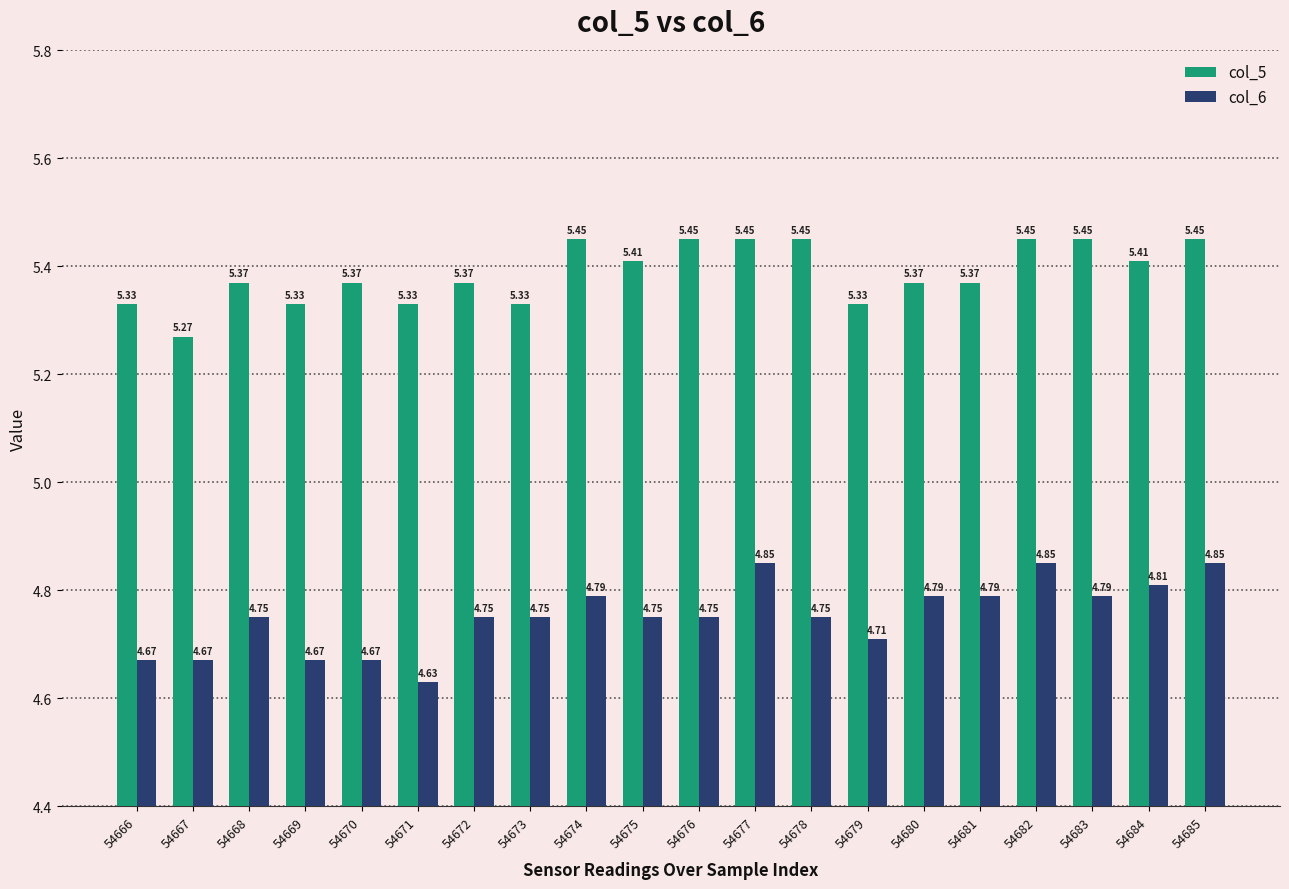

List the series in order of their overall mean, highest first.

col_5, col_6